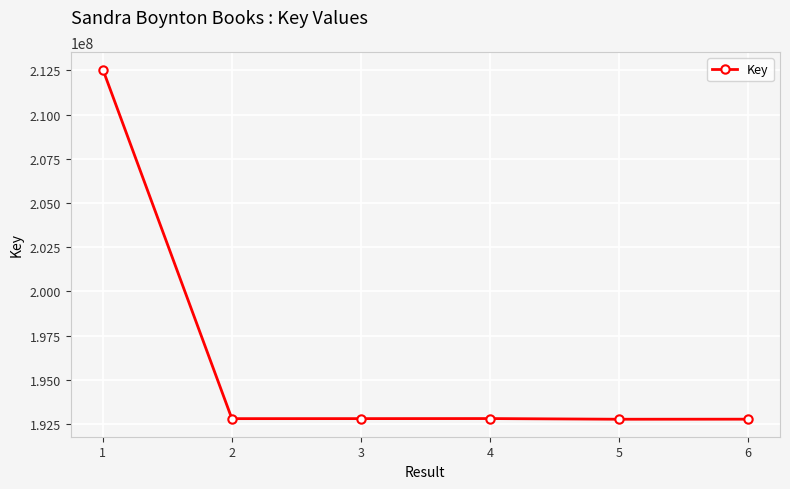

What is the approximate value at 3, to the nearest 100?

192797100